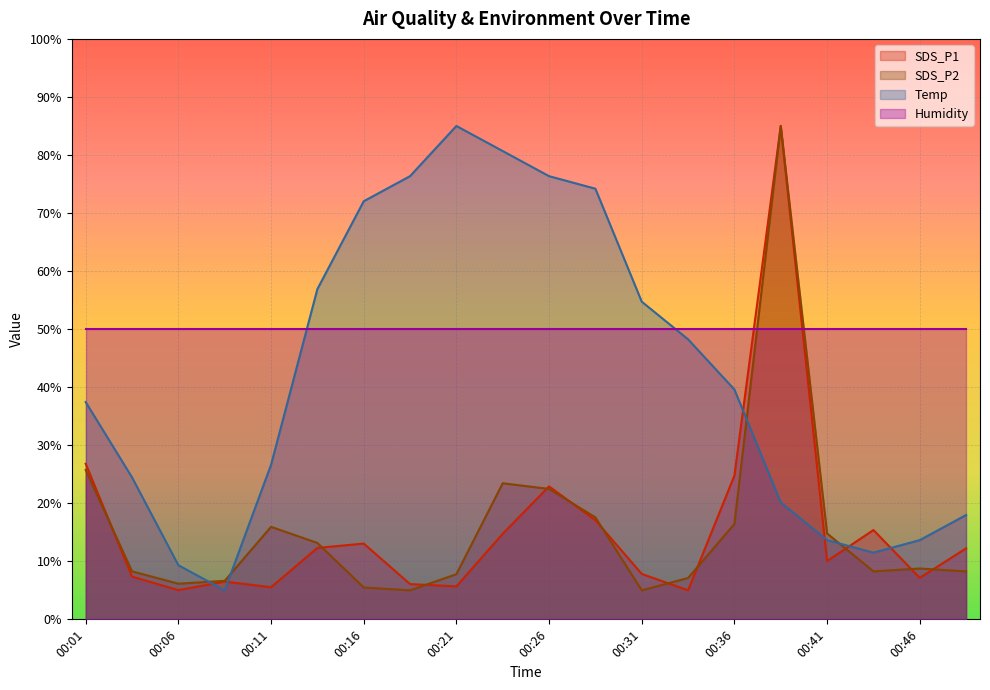

What is the difference between the highest and lowest values at 00:16?

66.5